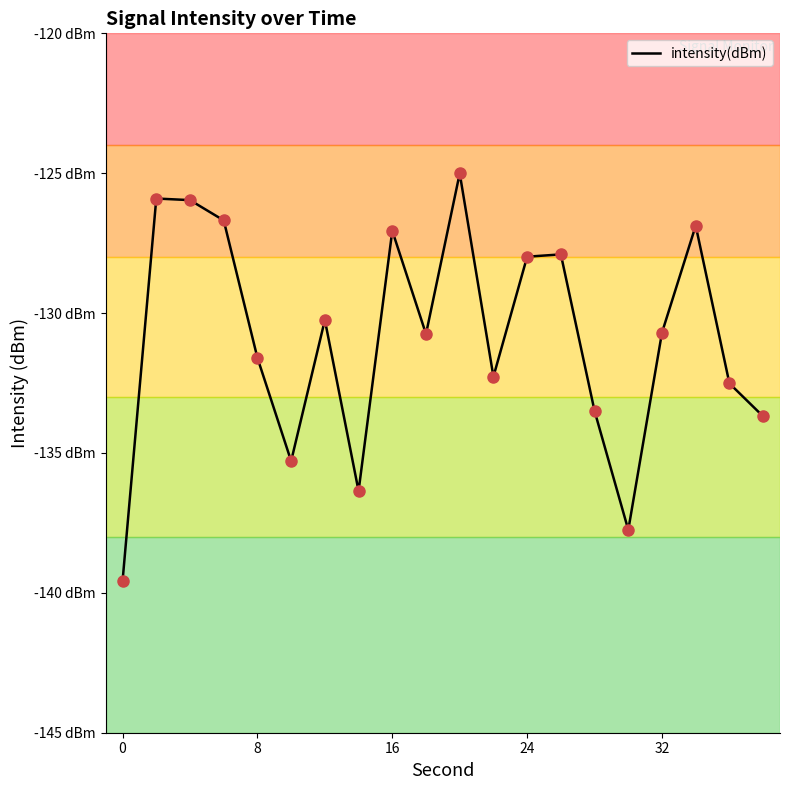

Does the chart have visible grid lines?

No